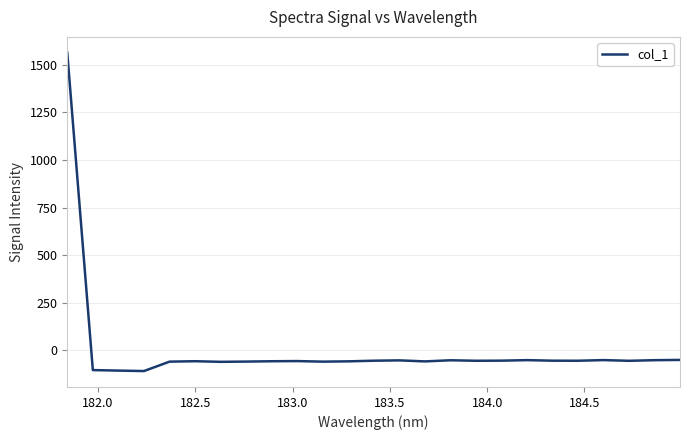

What is the minimum value shown in the chart?

-107.9